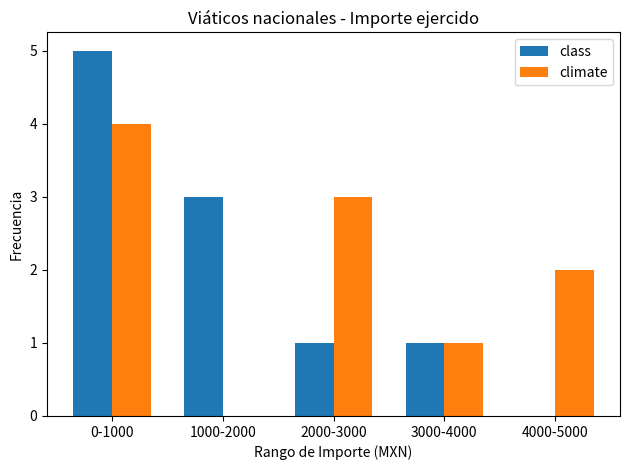

What is the sum of all climate values?

10